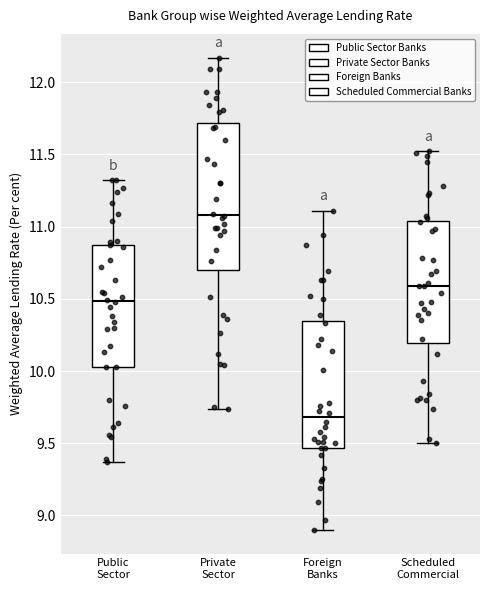

Which box's median line is the highest?

Private Sector